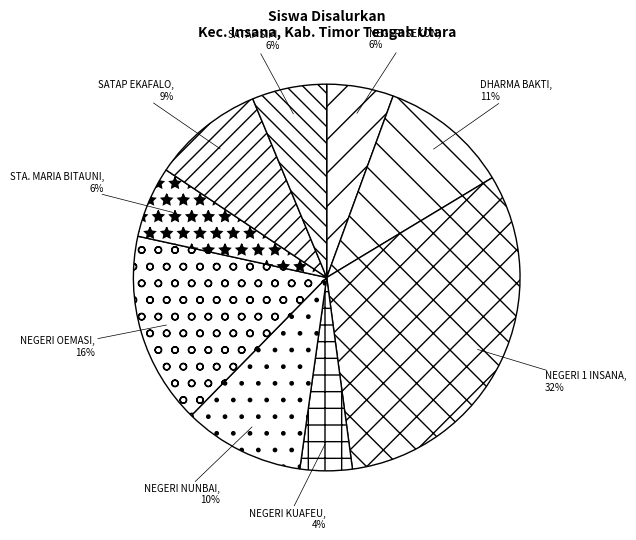

Which slice is the largest?

NEGERI 1 INSANA